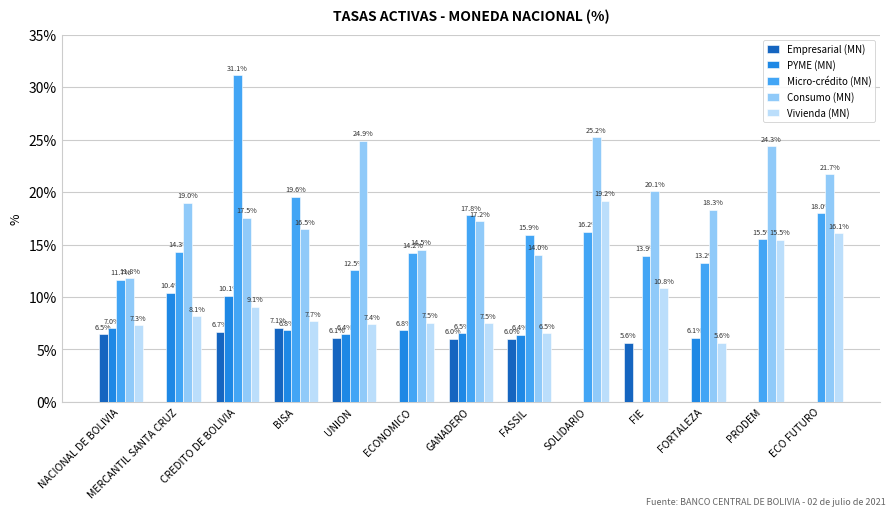

At which category is the sum across all series the highest?

CREDITO DE BOLIVIA